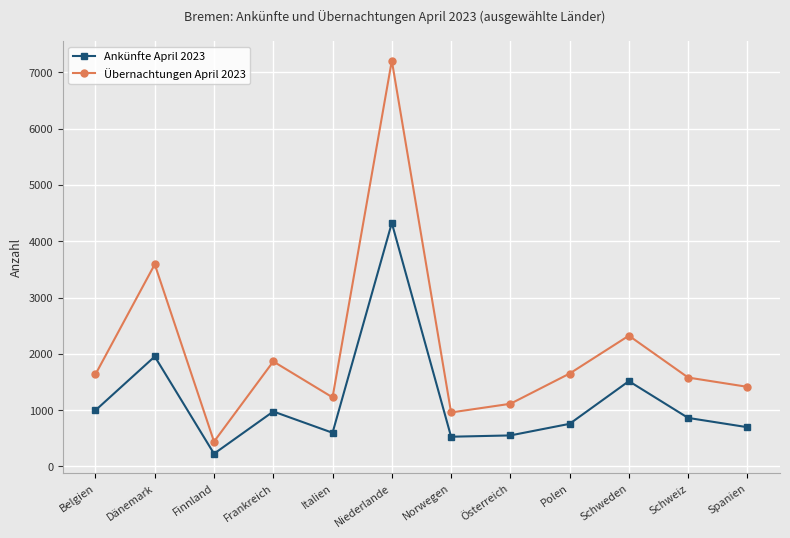

The value of Übernachtungen April 2023 at Finnland is 441. True or false?

True